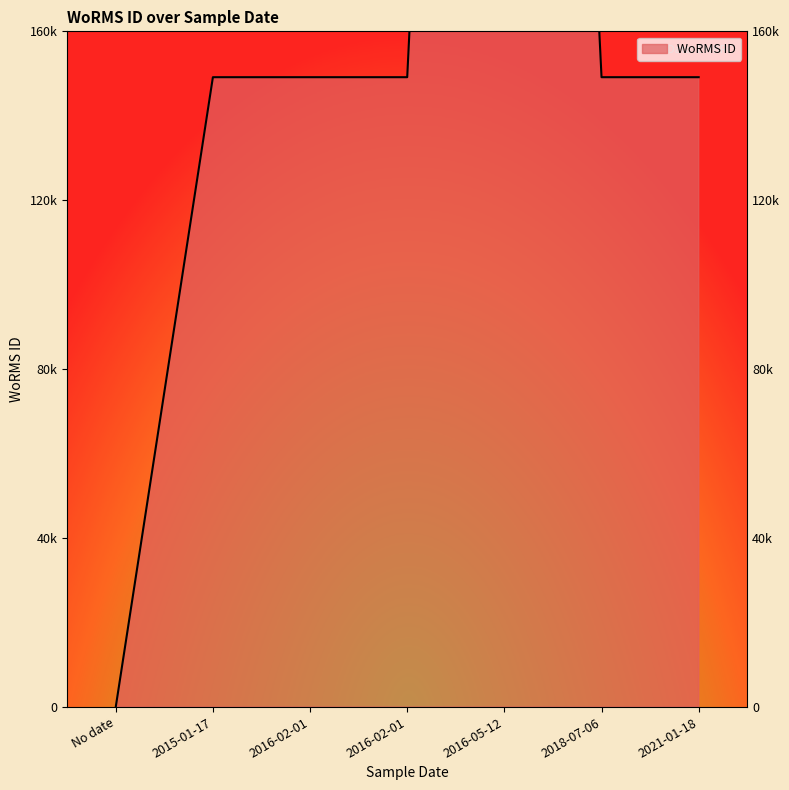

Is it true that the value at No date is 0?

True